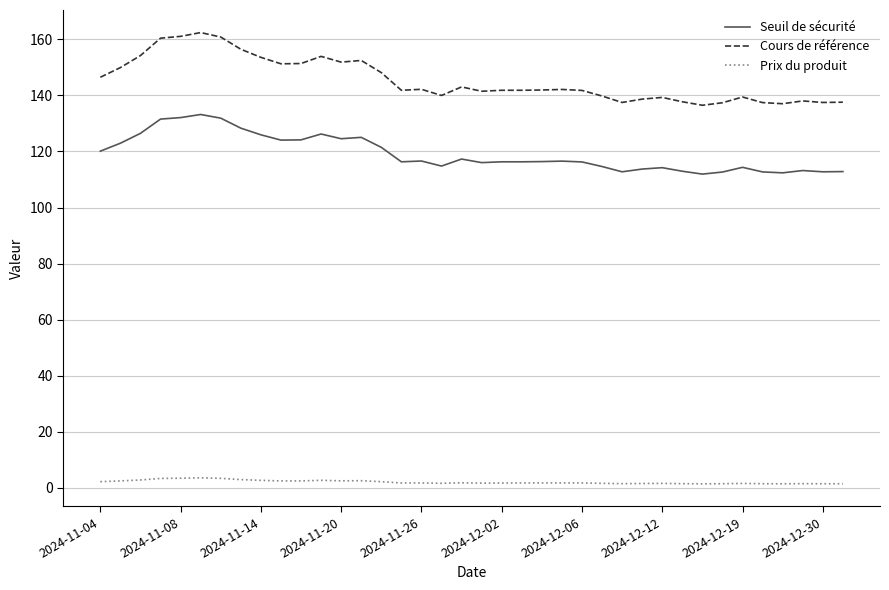

List the series in order of their overall mean, lowest first.

Prix du produit, Seuil de sécurité, Cours de référence